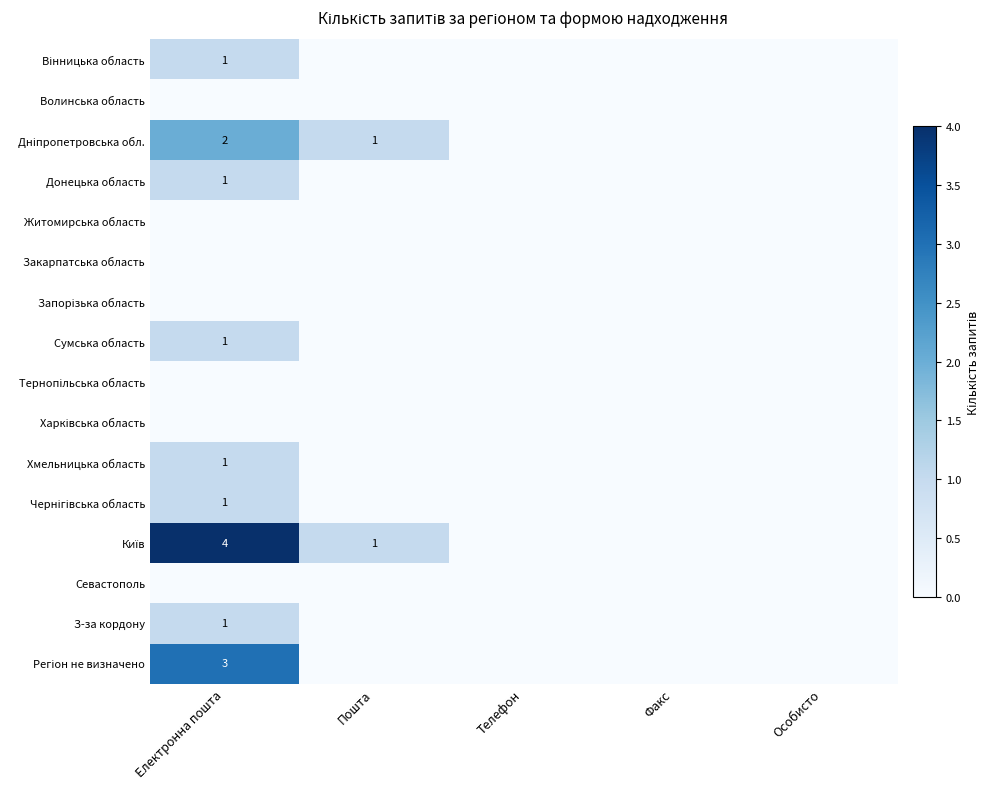

The З-за кордону series shows 1 at Електронна пошта. True or false?

True